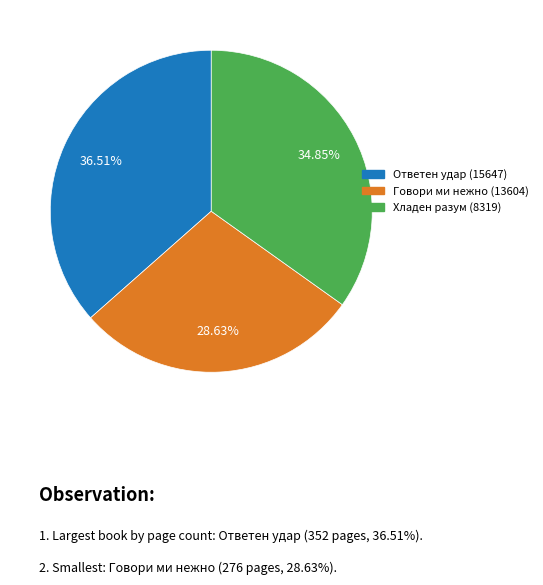

What is the smallest slice in the pie chart?

Говори ми нежно (13604)